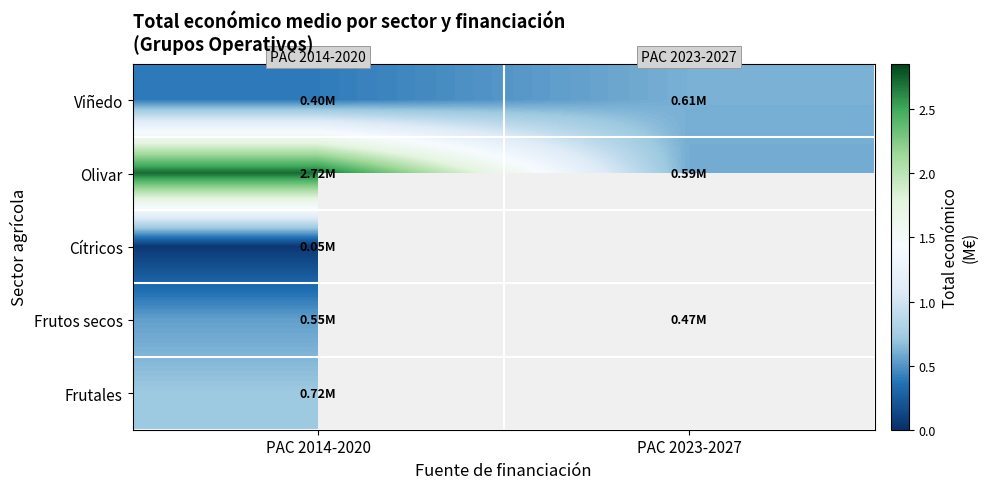

What is the average value of the Frutos secos series?

0.5